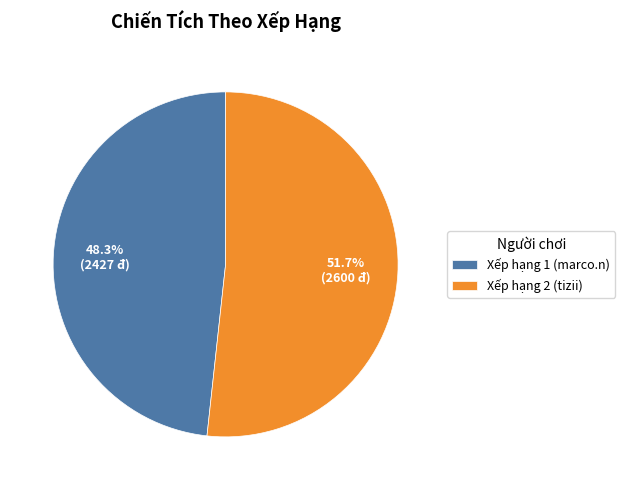

What is the smallest slice in the pie chart?

Xếp hạng 1 (marco.n)